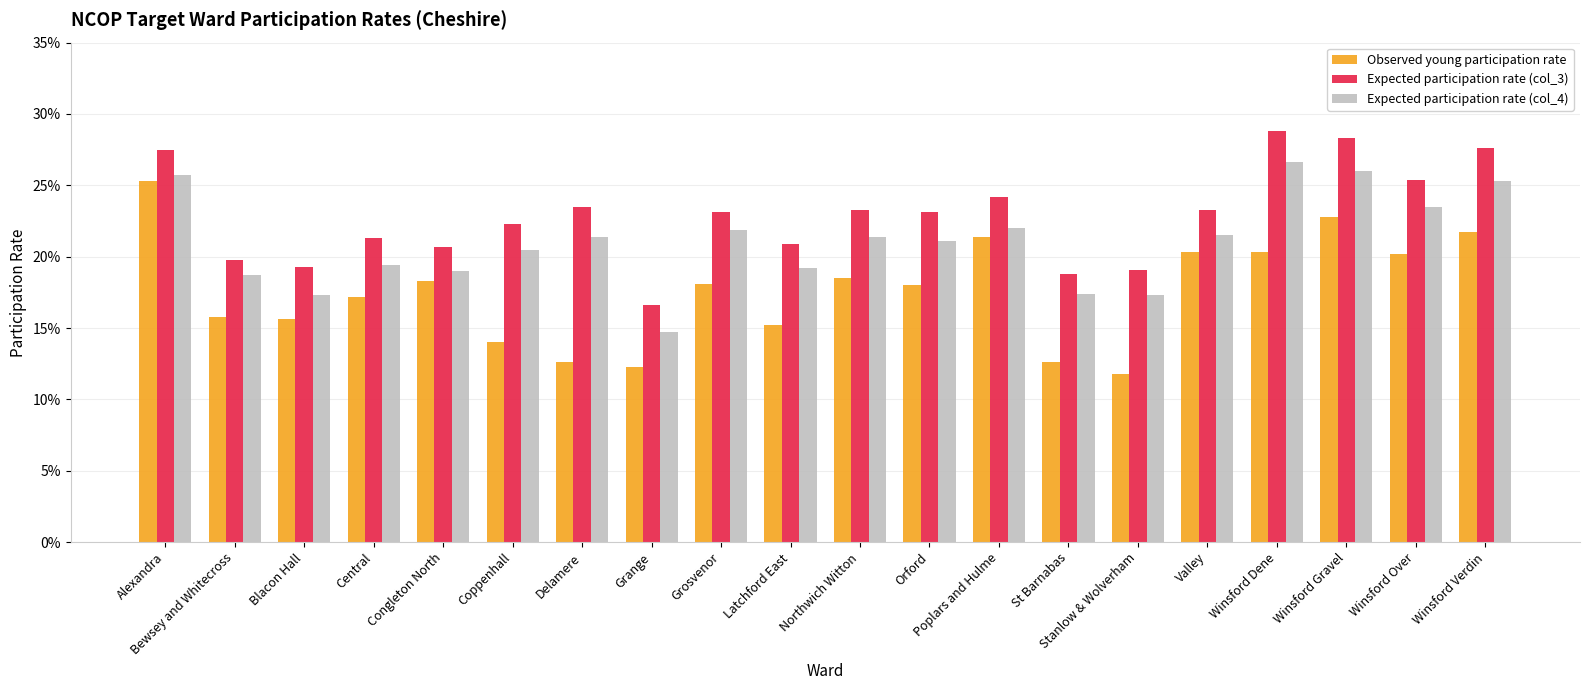

At which label is Expected participation rate (col_4) closest to 0?

Grange